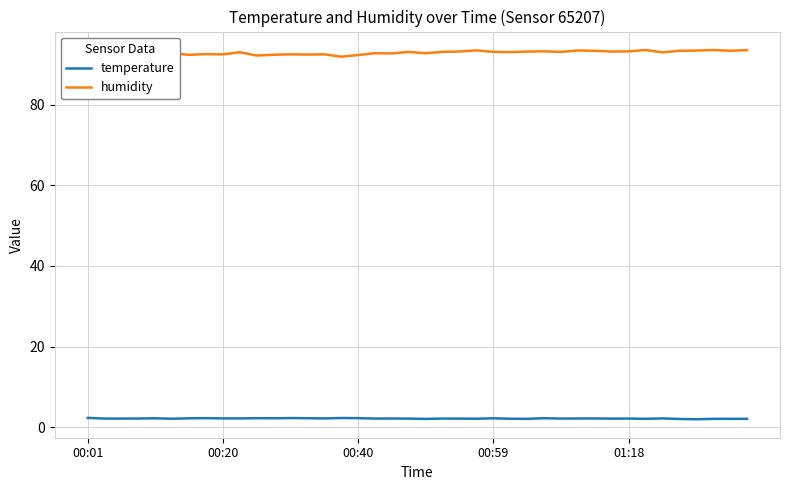

Rank the series by their maximum value, from lowest to highest.

temperature, humidity